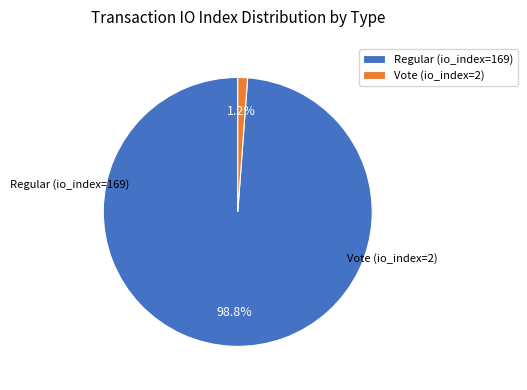

Which slice is the largest?

Regular (io_index=169)